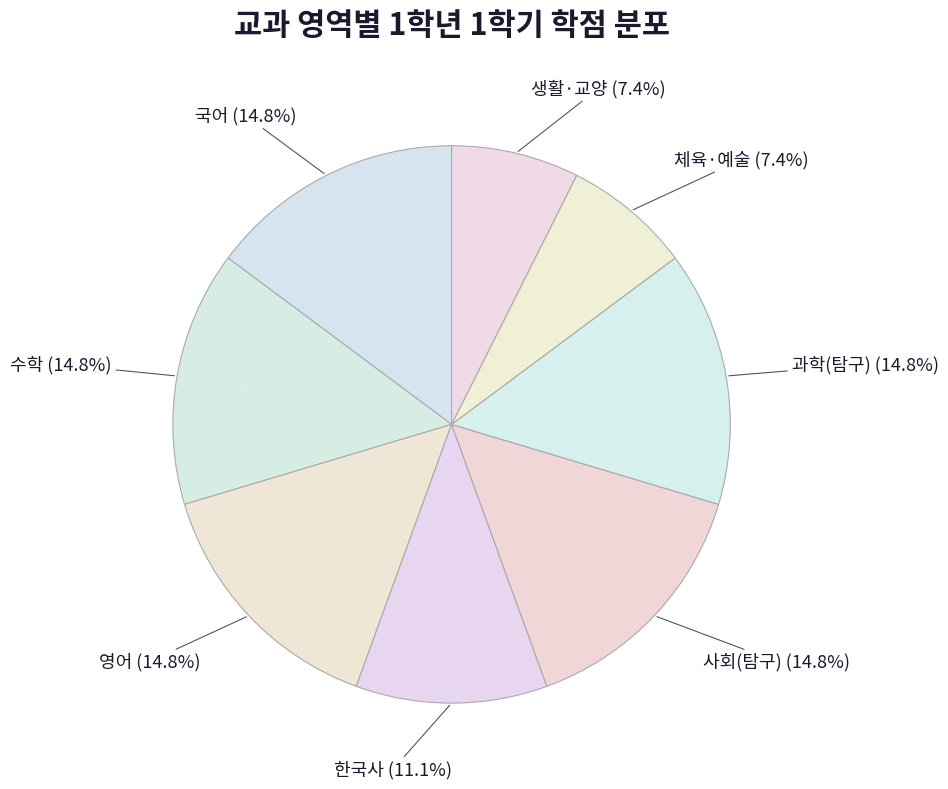

To the nearest percent, what portion does 영어 represent?

15%